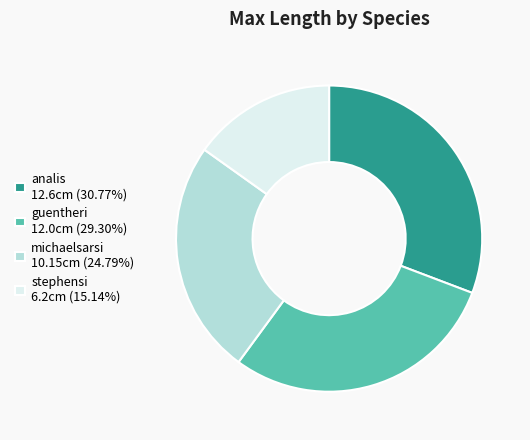

Approximately how many times larger is the value at stephensi 6.2cm (15.14%) compared to michaelsarsi 10.15cm (24.79%)?

0.6